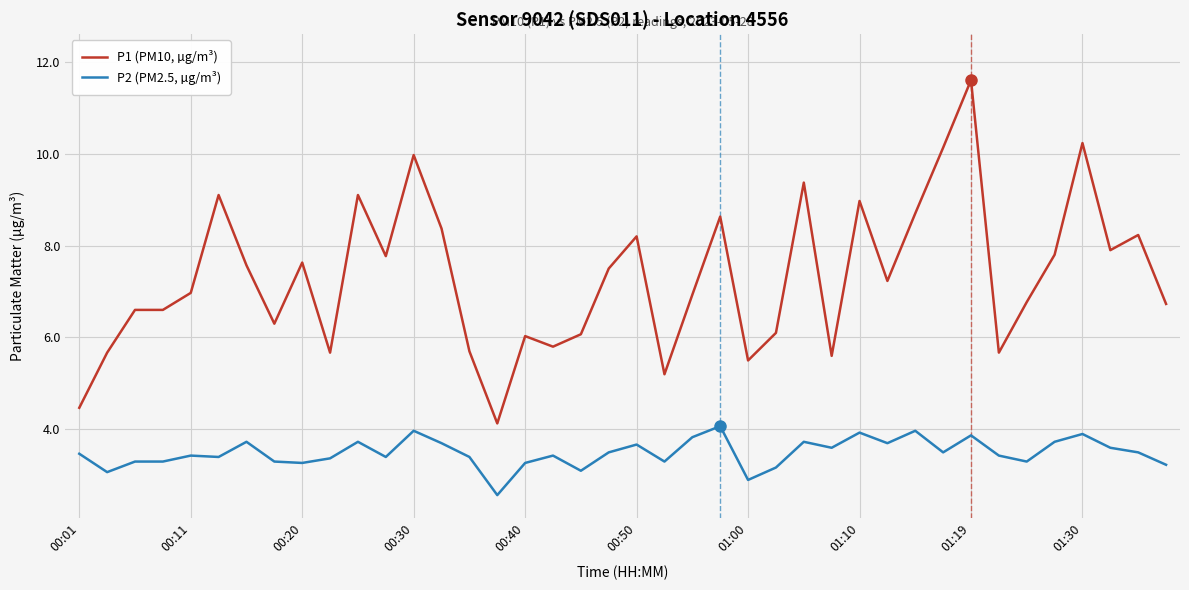

Does the chart display data point markers on the line(s)?

No